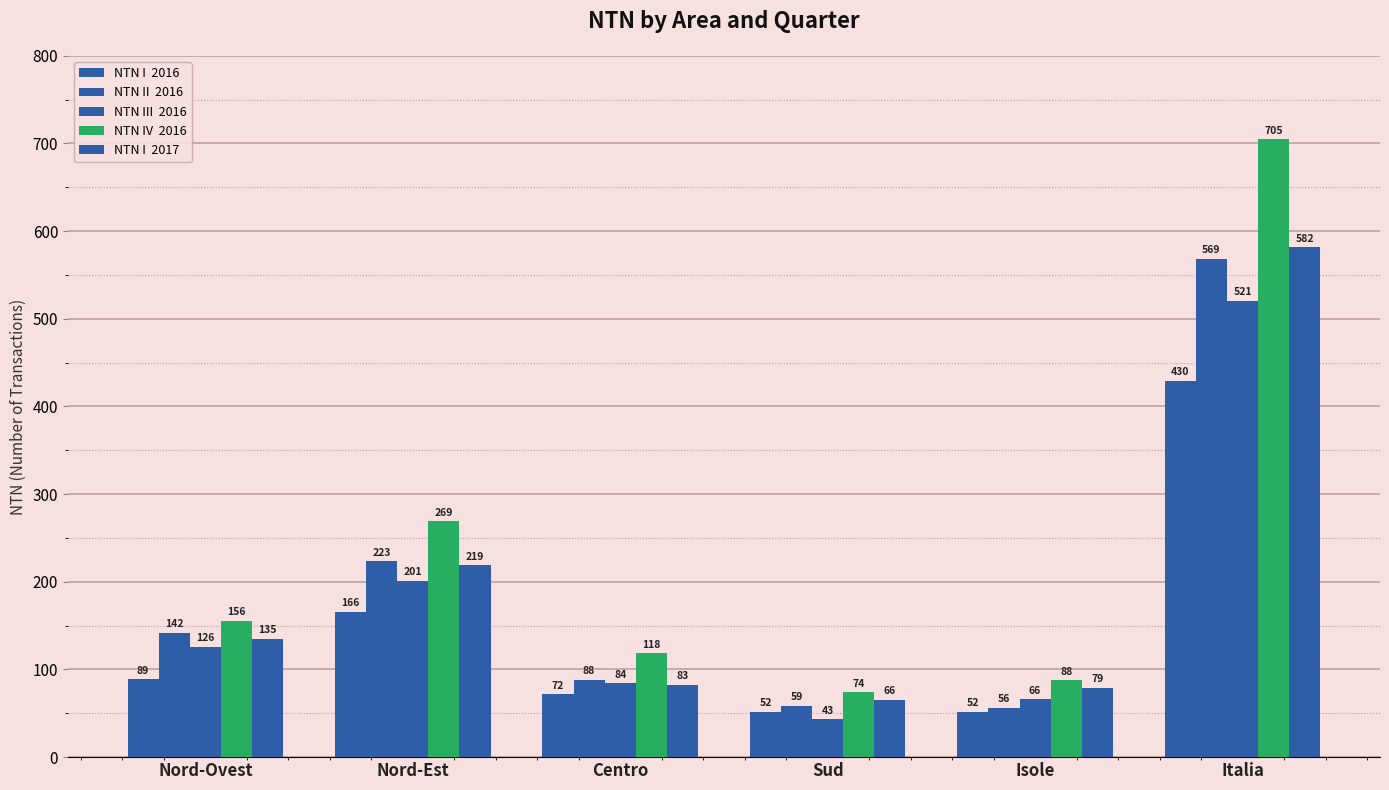

Count the number of data series in this chart.

5